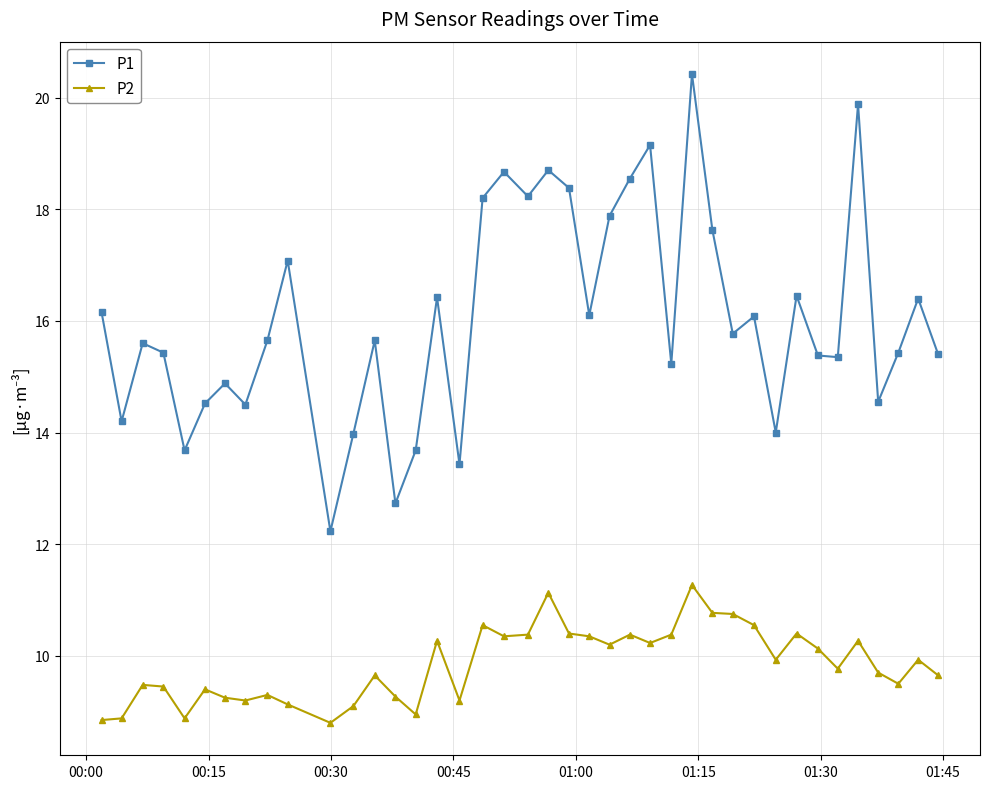

In P1, how many points are higher than both neighbors (excluding endpoints)?

13